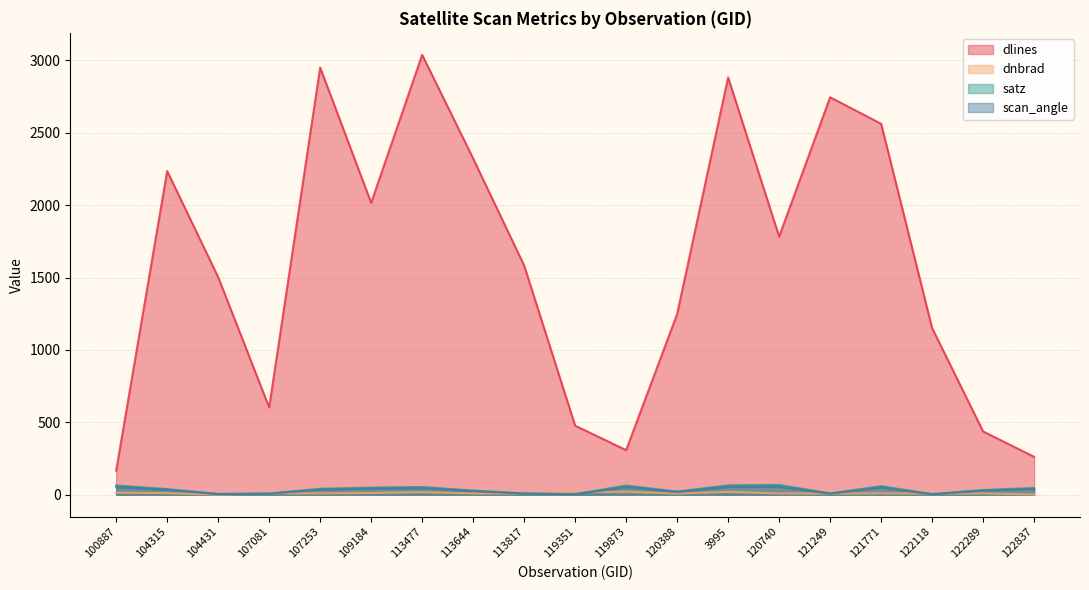

Which series changed the most between 107081 and 119351?

dlines